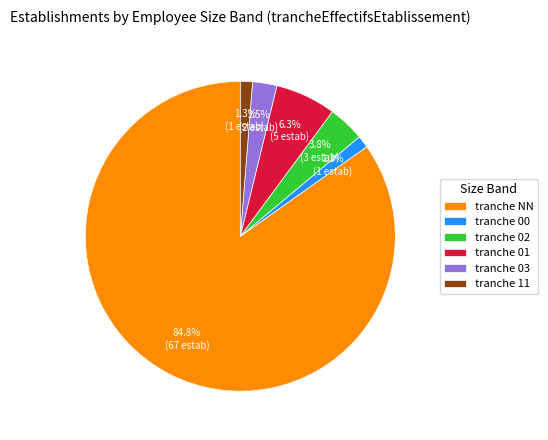

Does any single category account for the majority?

Yes